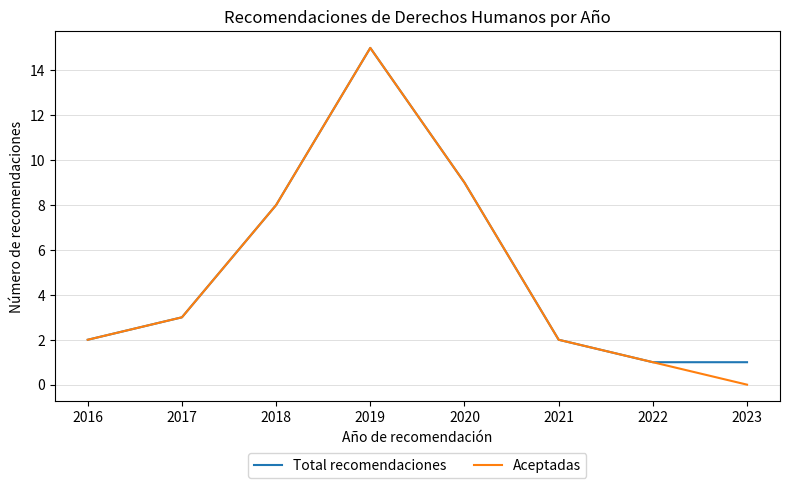

Where is Total recomendaciones nearest to the value 8?

2018